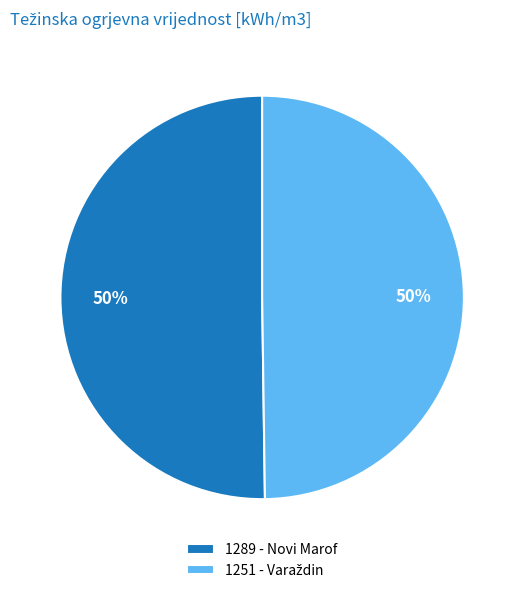

To the nearest percent, what is the average slice percentage?

50%